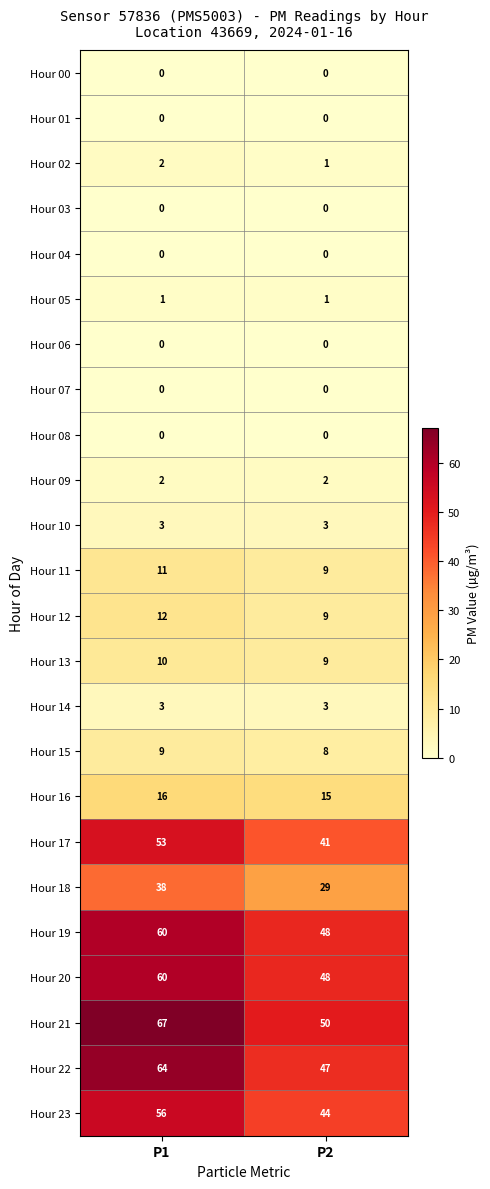

Rank the categories by Hour 21 value from lowest to highest.

P2, P1